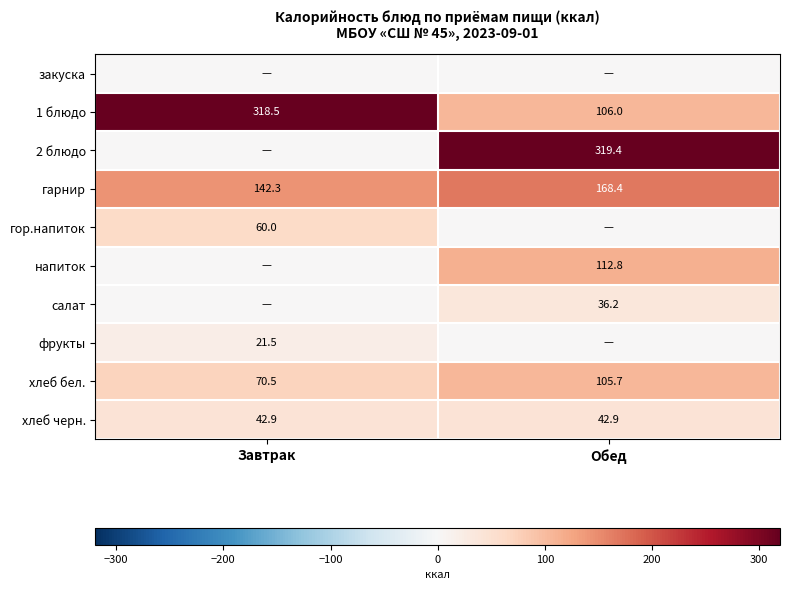

Where does the 1 блюдо series first go above 318?

Завтрак